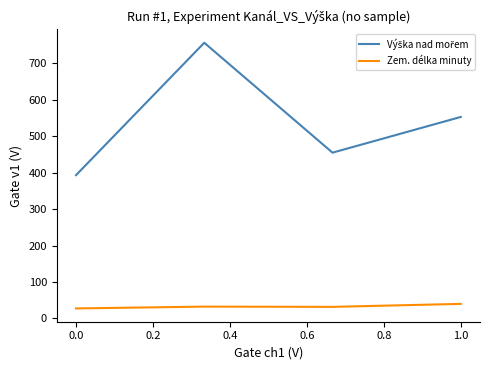

At how many categories does at least one series exceed 225?

4